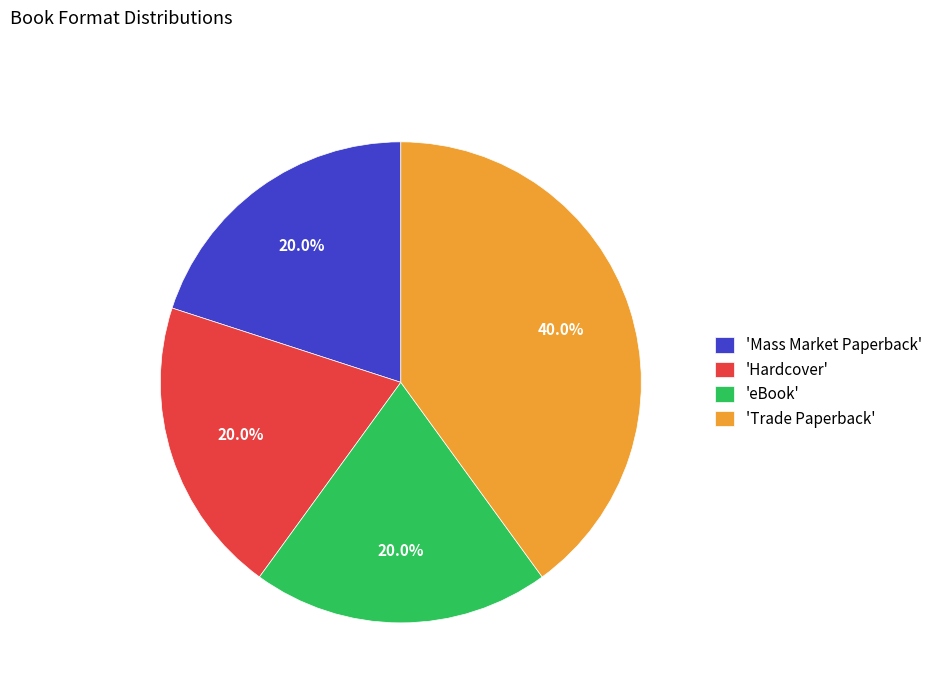

Combined, what portion of the pie is 'eBook' and 'Mass Market Paperback'?

40.0%